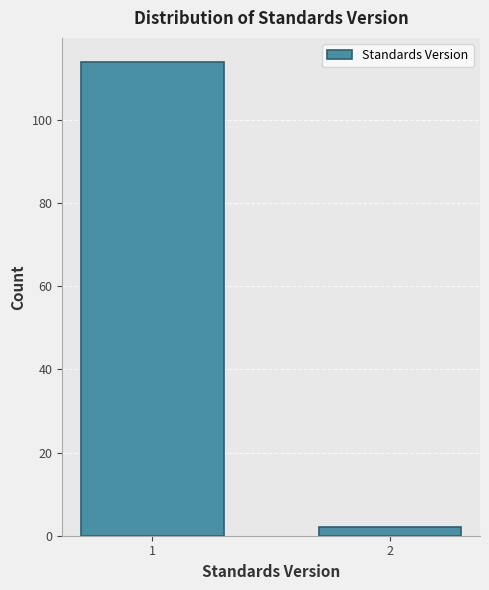

Reading left to right, transcribe all the data shown in this chart.

114	2